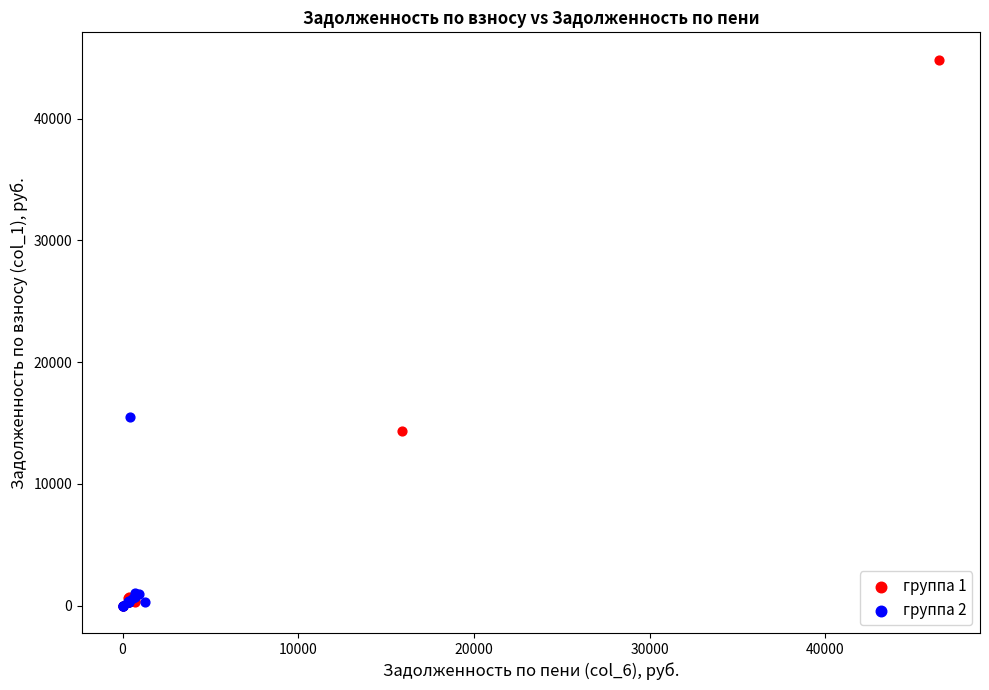

Which series contains the highest Y value?

группа 1